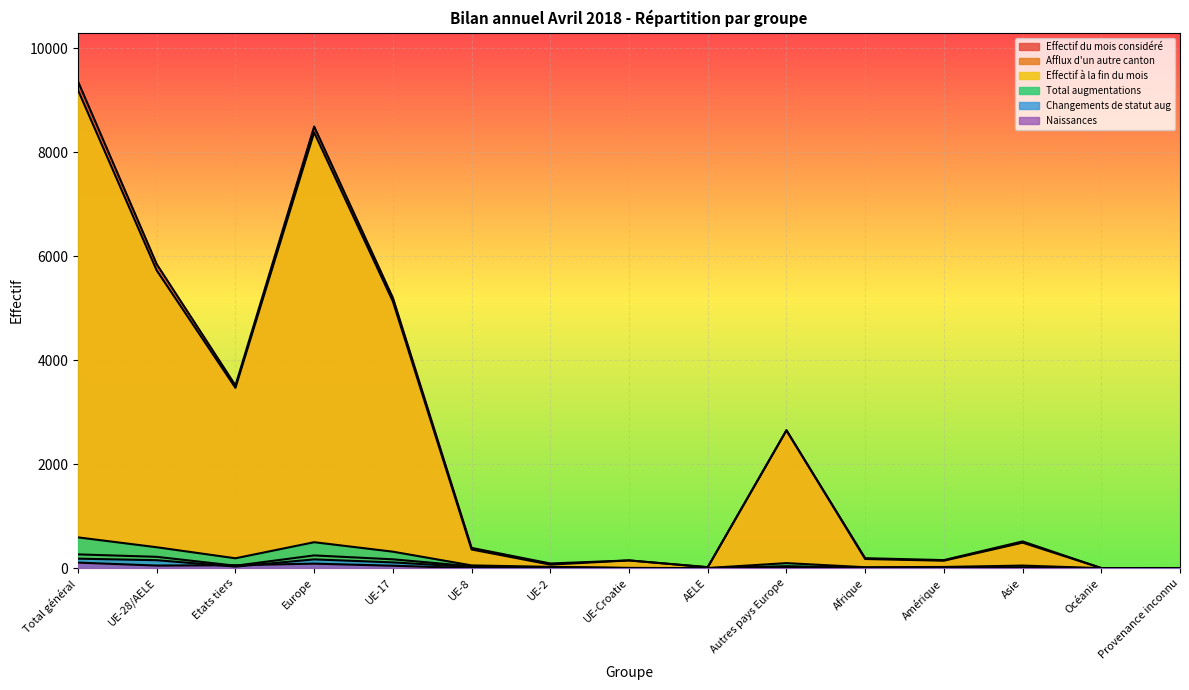

What is the difference between the Total augmentations values at UE-17 and UE-2?

292